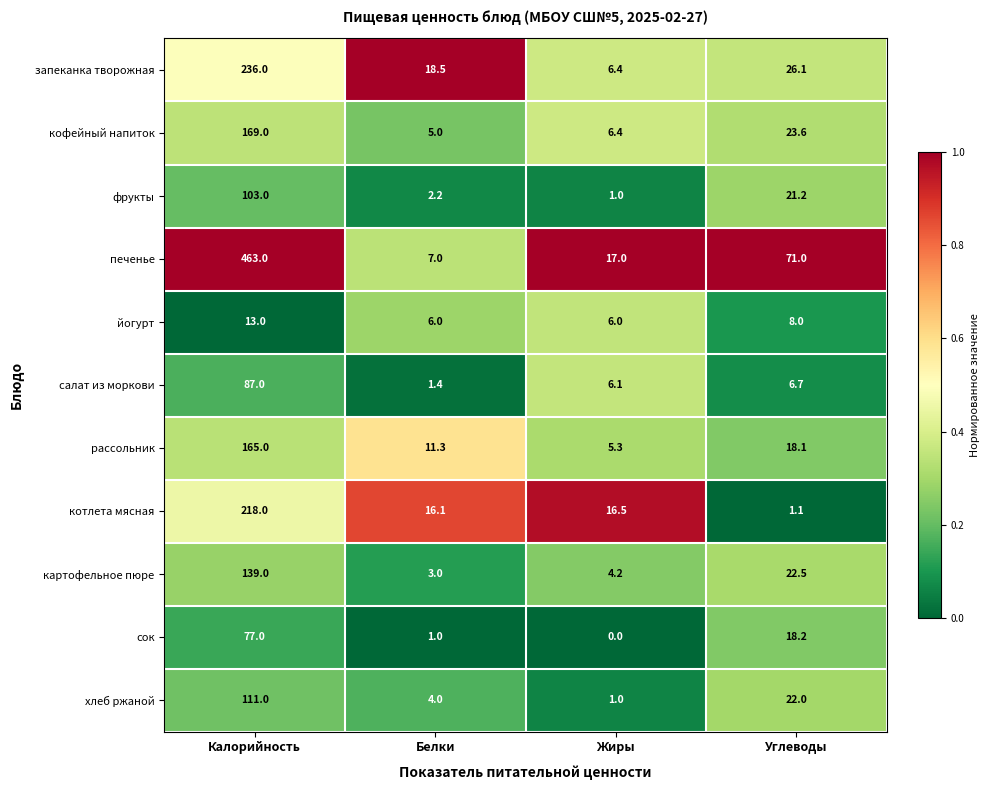

What is the difference between the запеканка творожная values at Жиры and Белки?

12.1